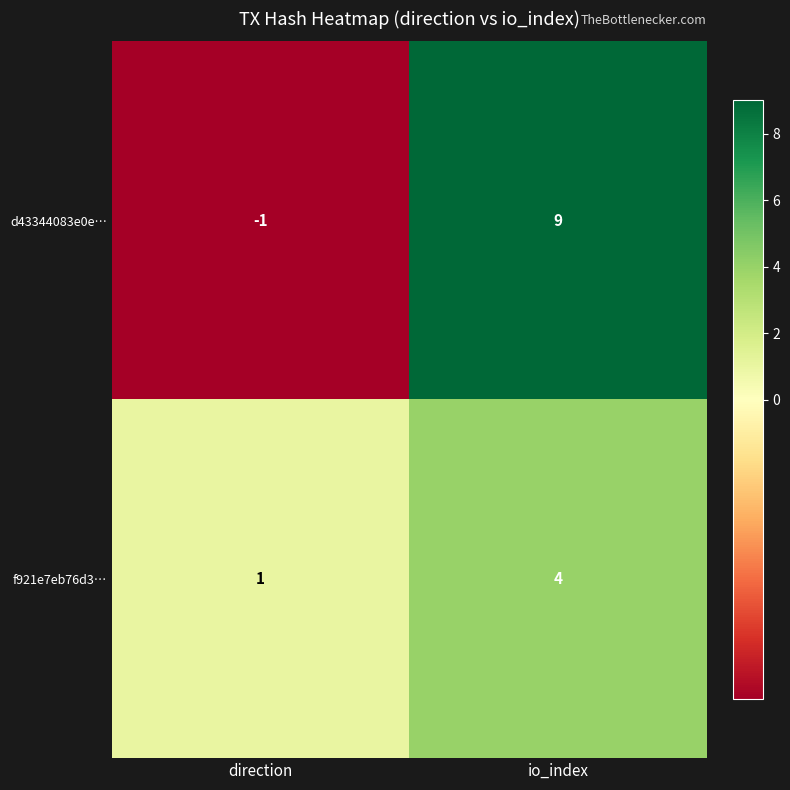

At which category is the sum across all series the highest?

io_index